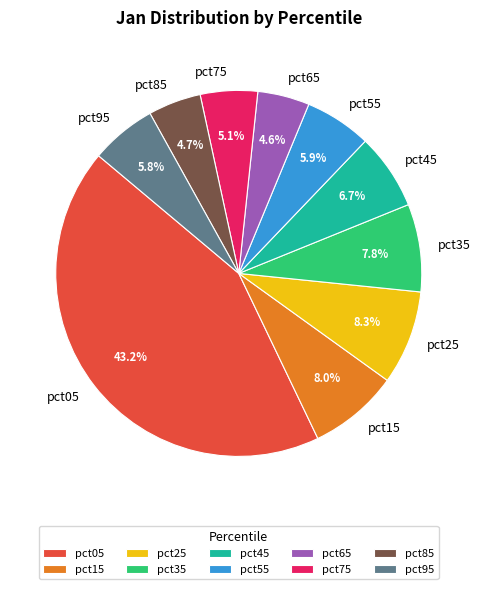

To the nearest percent, what percentage of the pie is pct35?

8%